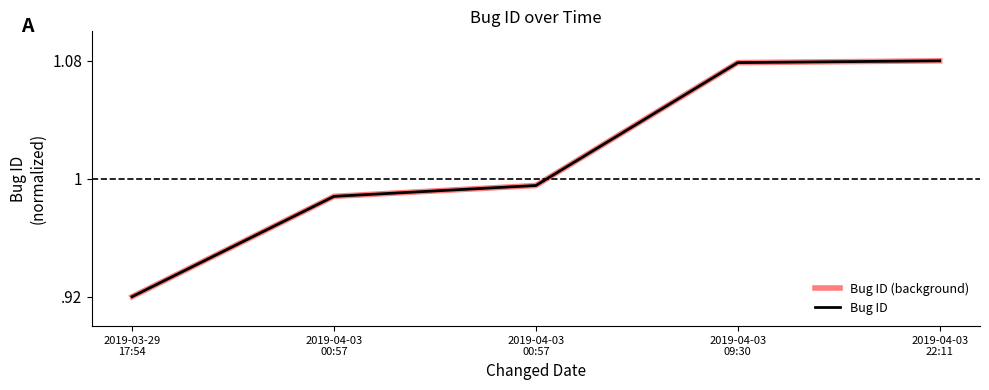

Which series changed the most between 2019-03-29
17:54 and 2019-04-03
00:57?

Bug ID (background)